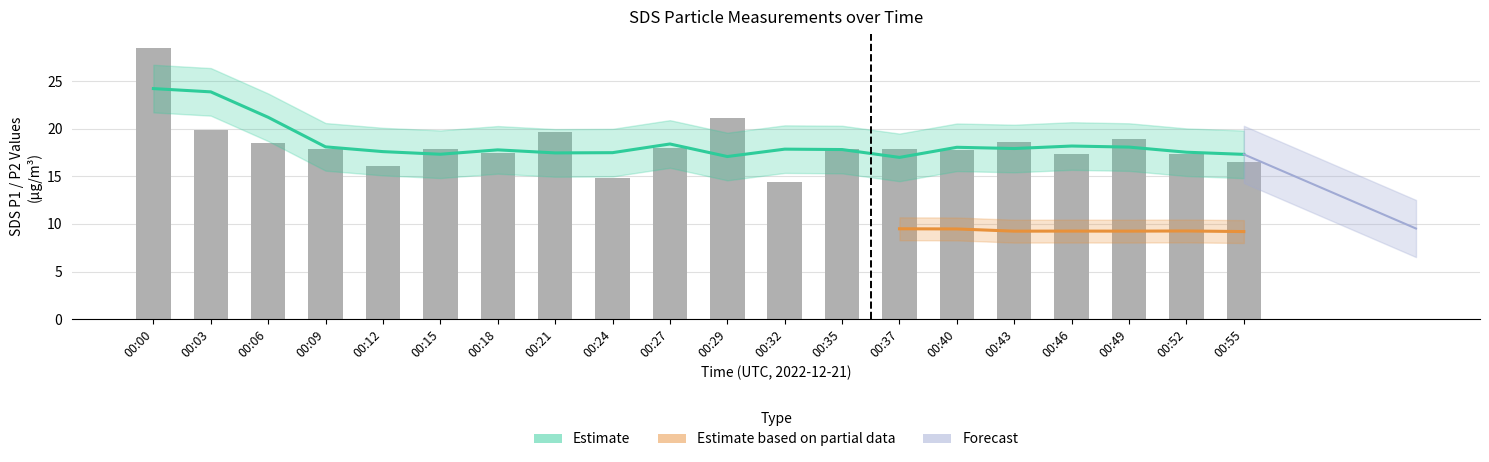

The value at 00:52 is 17.4. True or false?

True